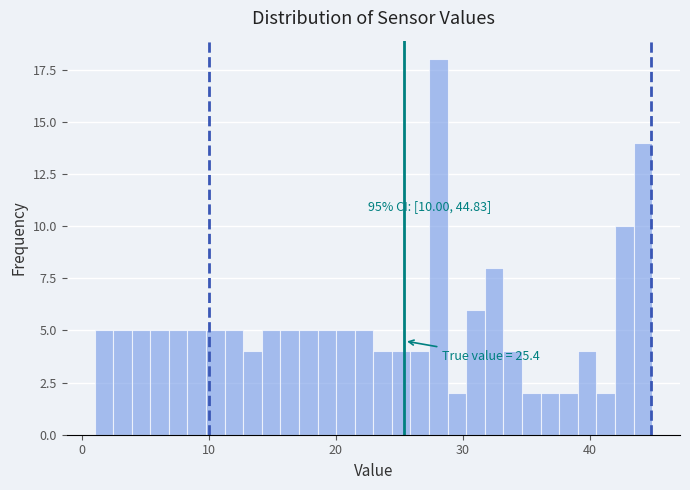

Around what value on the x-axis is the tallest bar? Give the approximate position of its centre, as read against the axis.

28